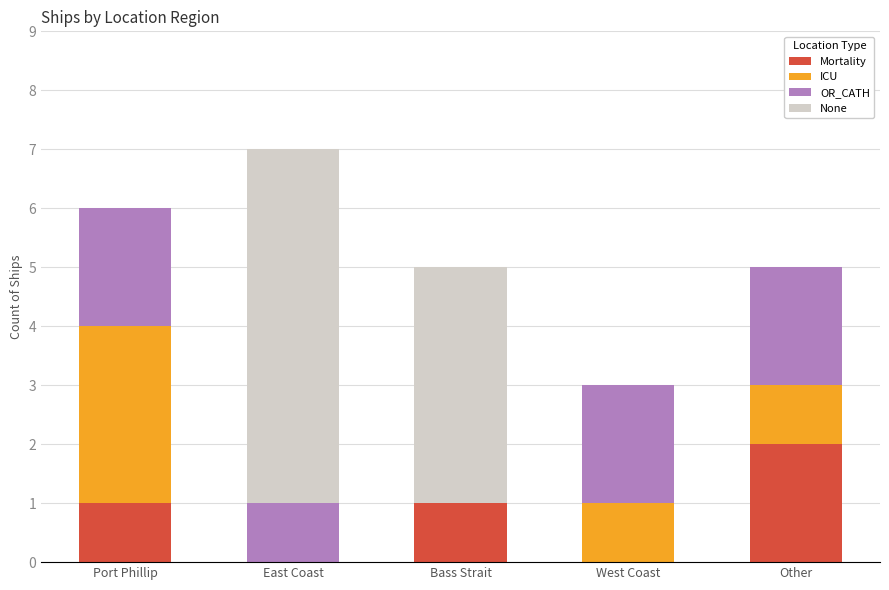

Reading right to left, list the values for the Mortality series.

Other=2	West Coast=0	Bass Strait=1	East Coast=0	Port Phillip=1